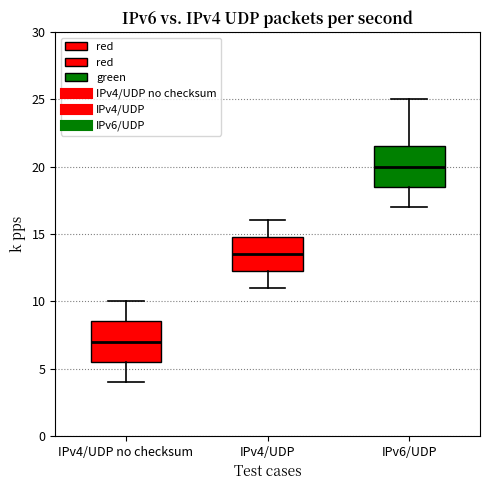

Reading left to right, transcribe this box plot: for each box, give where its median line is, the range the box spans, and where its two whiskers end, as read against the y-axis. The values are not printed on the chart, so give them approximately, as read against the axis.

IPv4/UDP no checksum: median 7.0, box 5.5 to 8.5, whiskers 4.0 to 10.0
IPv4/UDP: median 13.5, box 12.5 to 15.0, whiskers 11.0 to 16.0
IPv6/UDP: median 20.0, box 18.5 to 21.5, whiskers 17.0 to 25.0